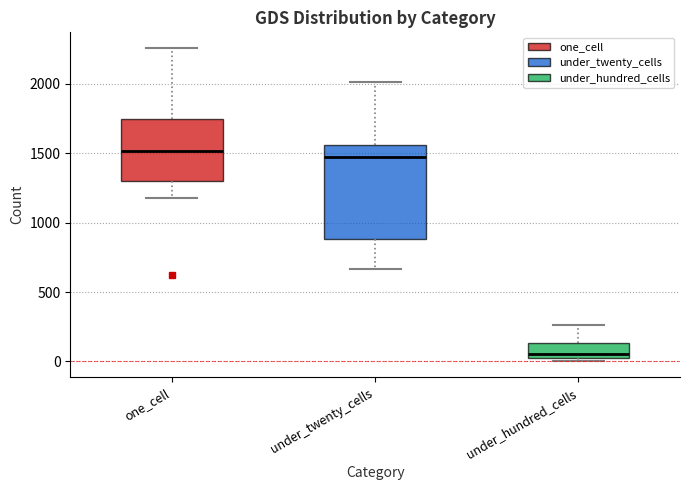

Comparing the boxes themselves (not the whiskers), which one is the tallest?

under_twenty_cells